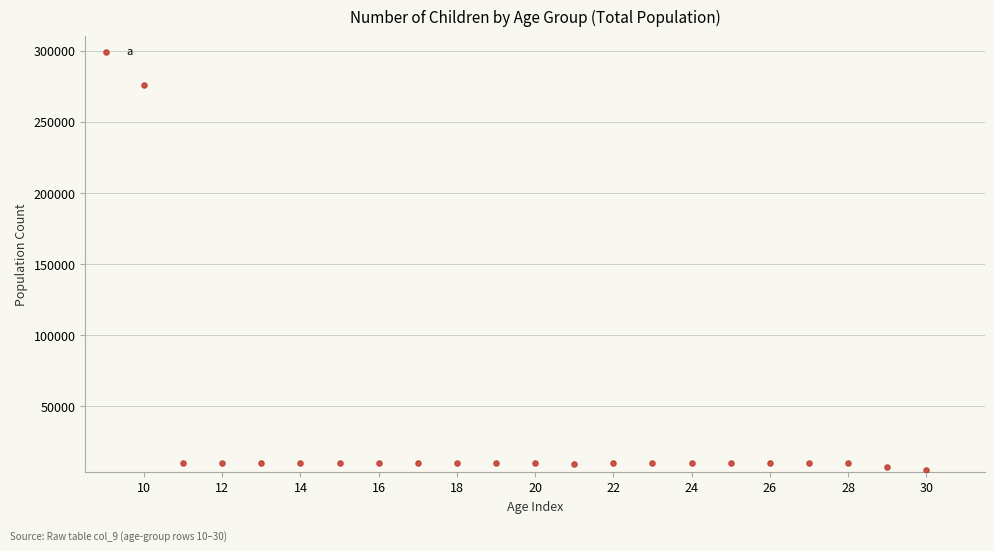

What is the range of X values (max minus min)?

20